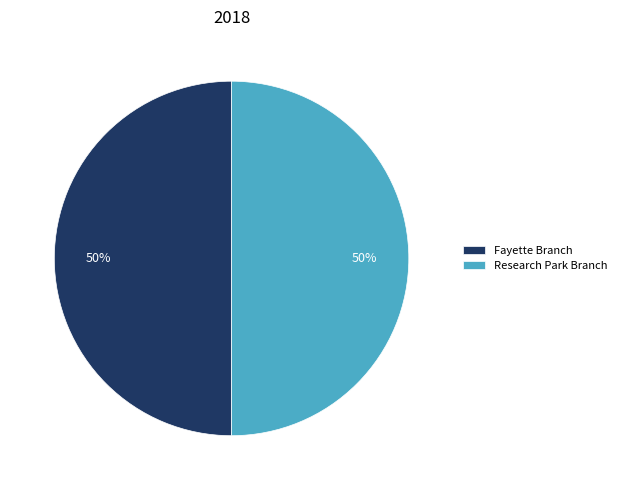

What is the ratio of the value at Research Park Branch to the value at Fayette Branch?

1.0